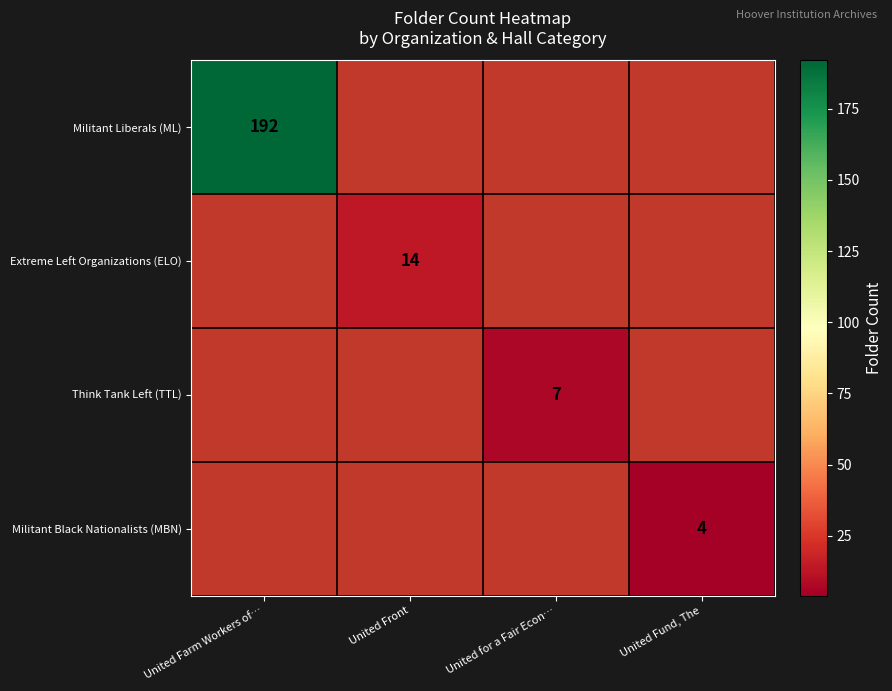

The Militant Black Nationalists (MBN) series shows 2 at United Fund, The. True or false?

False